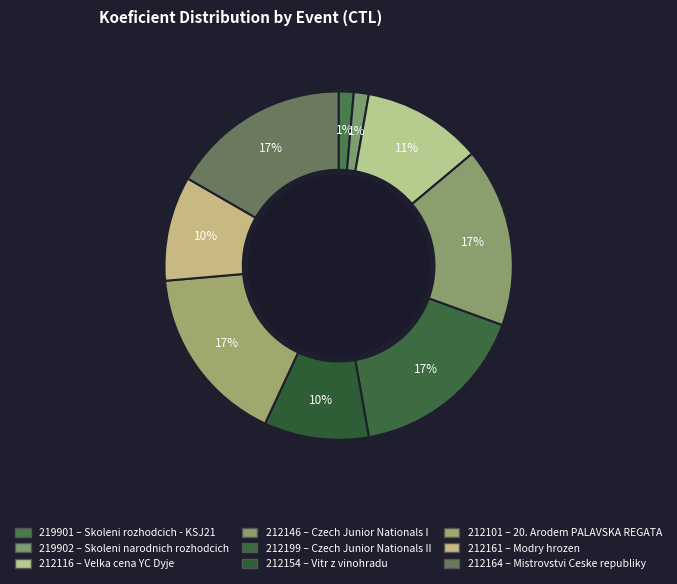

To the nearest percent, what percentage of the pie is 212154?

10%